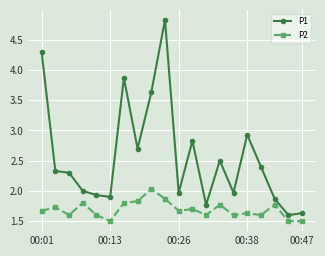

True or false: P2 has more than 1 points higher than both neighbors.

True